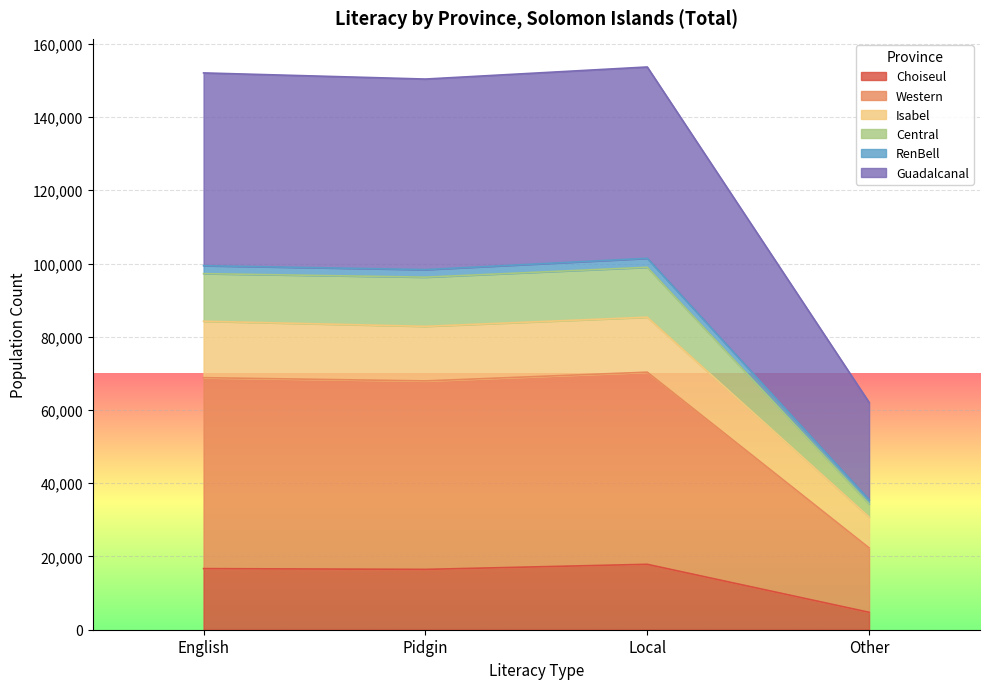

The value of Choiseul at English is 16686. True or false?

True